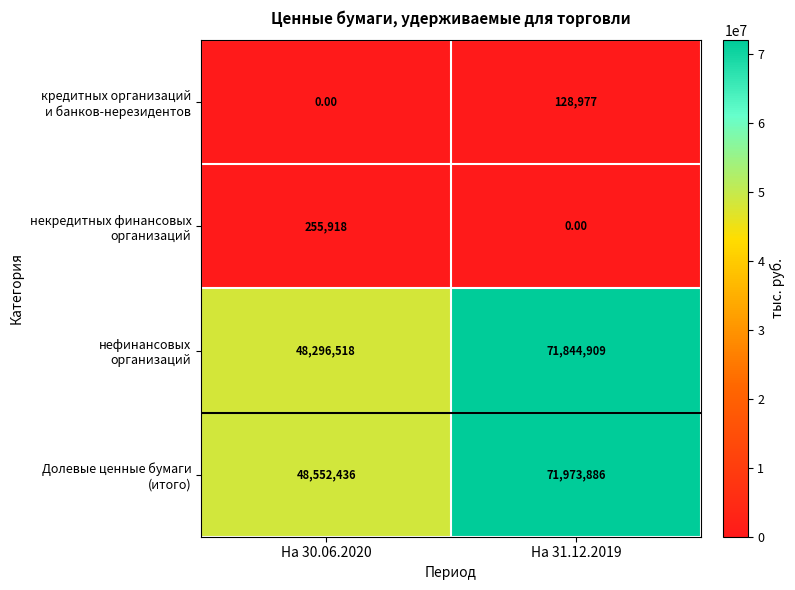

How many categories are shown in the chart?

2